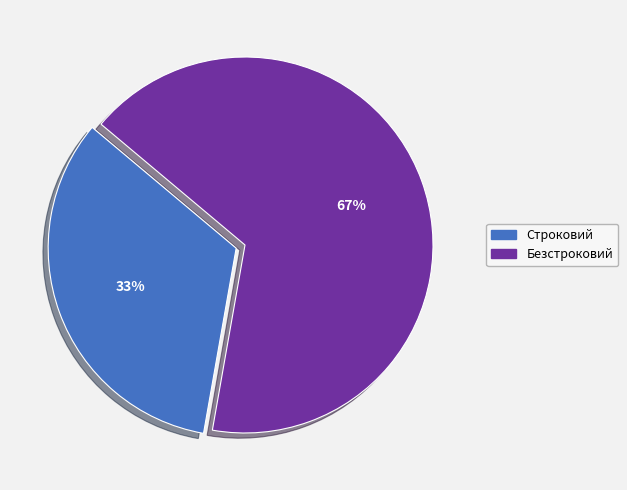

Is it true that Безстроковий is 74% of the pie?

False